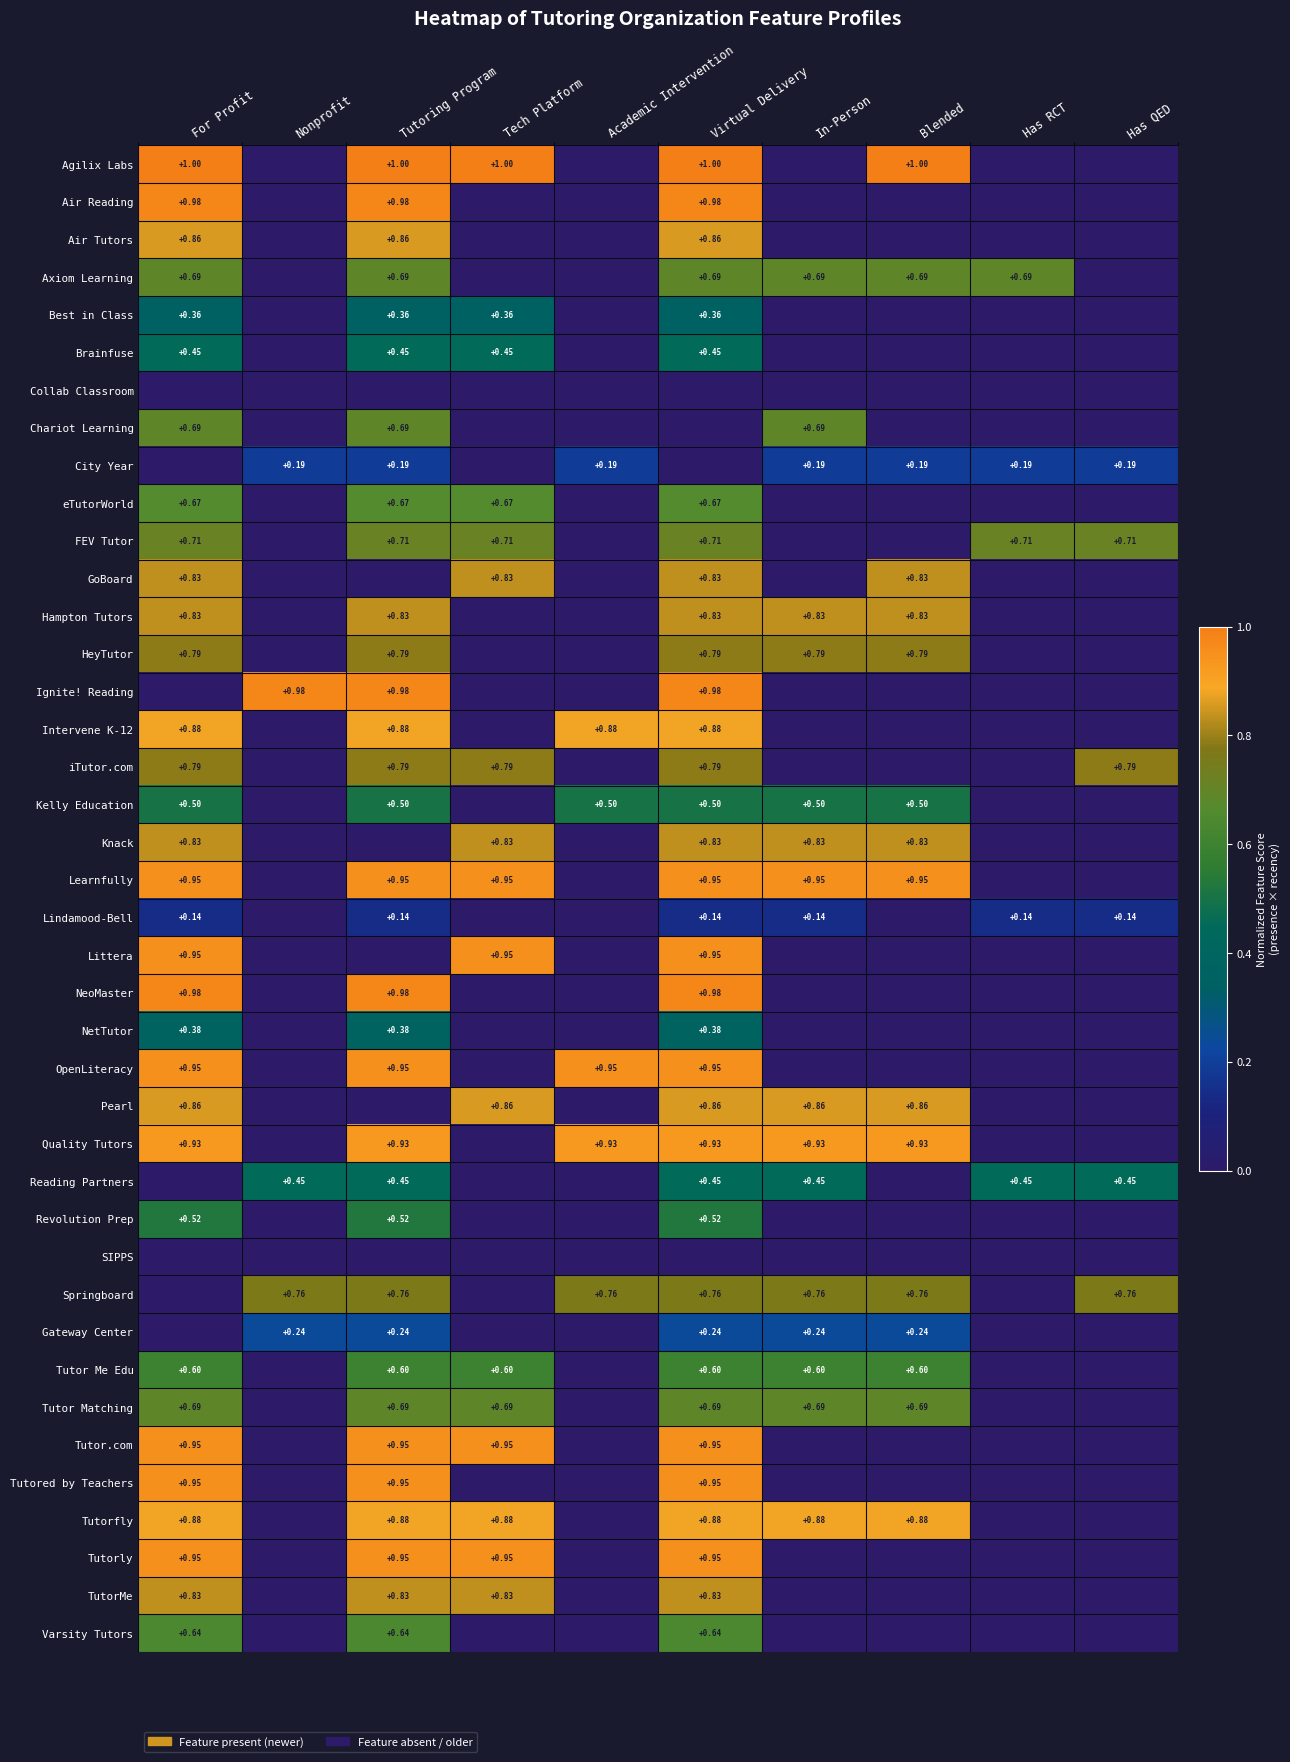

Is it true that Chariot Learning equals 0.7 at For Profit?

True